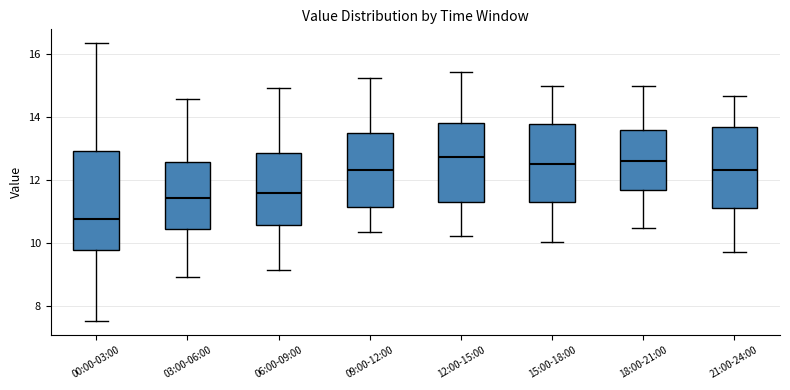

Which box is the tallest, from its lower edge to its upper edge?

00:00-03:00